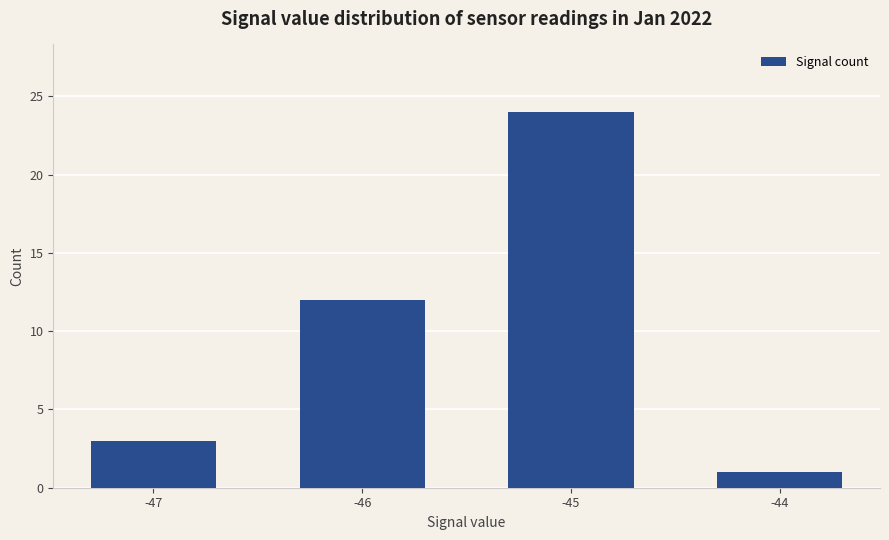

What is the change in value from -46 to -44?

-11